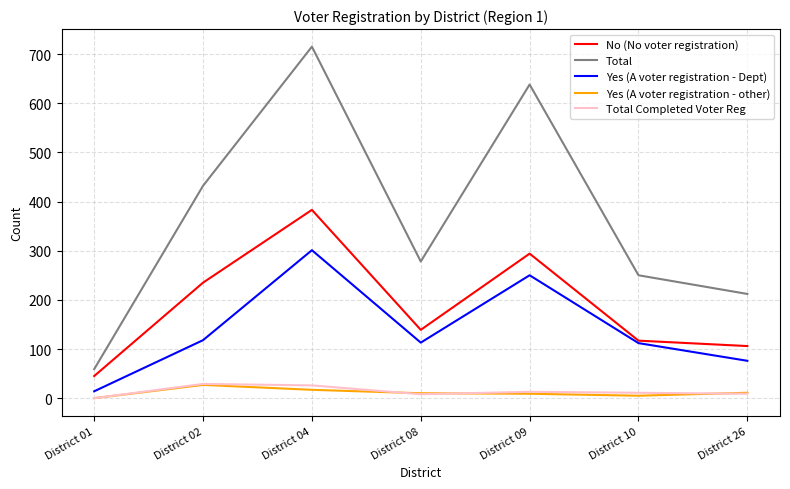

Which label corresponds to the largest value in the chart?

District 04